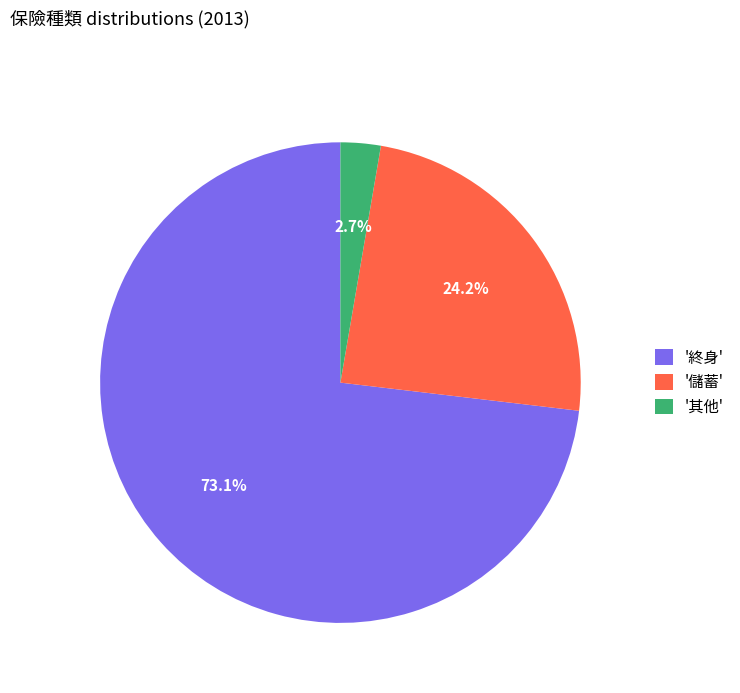

Between '終身' and '儲蓄', which is larger?

'終身'